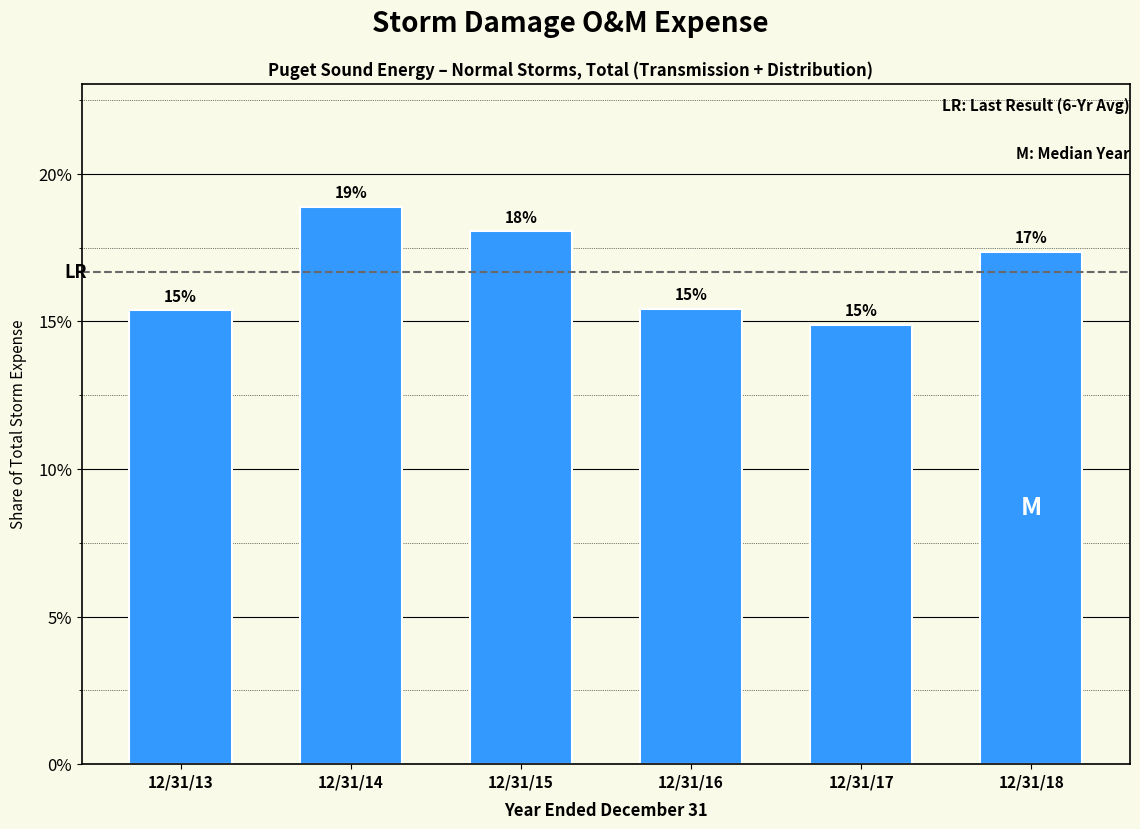

Does the chart contain any negative values?

No